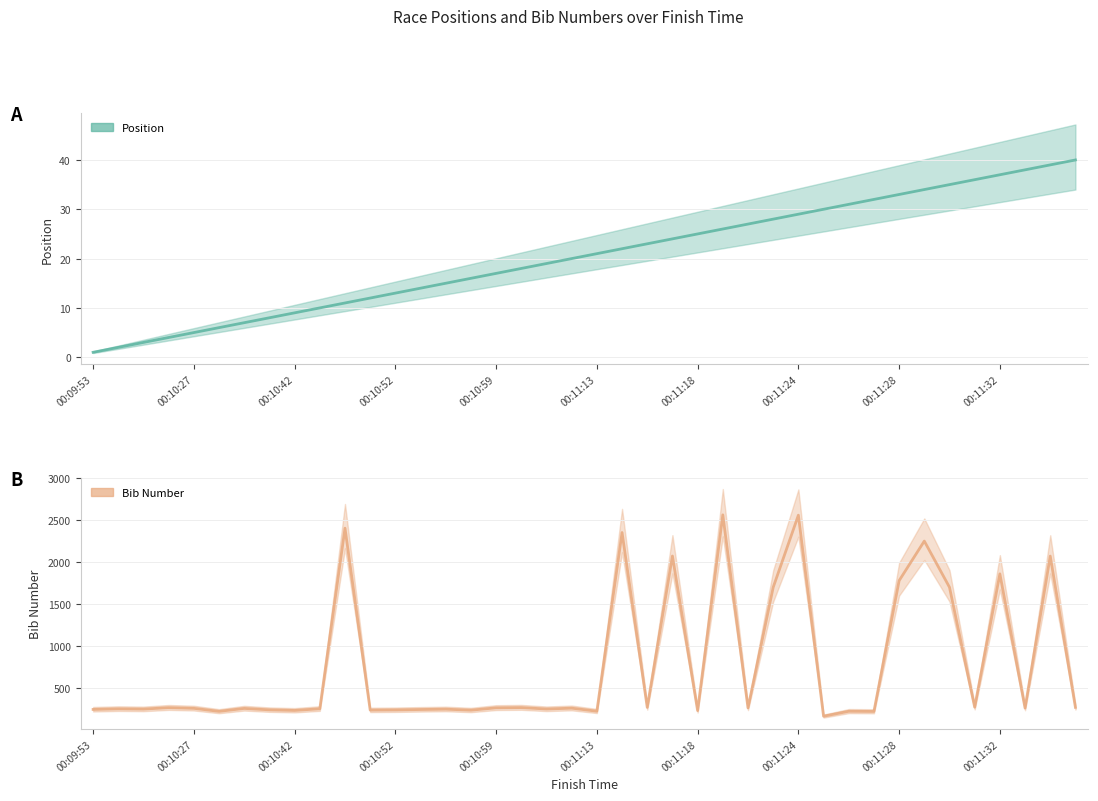

Is this an area chart (filled region under the line)?

No